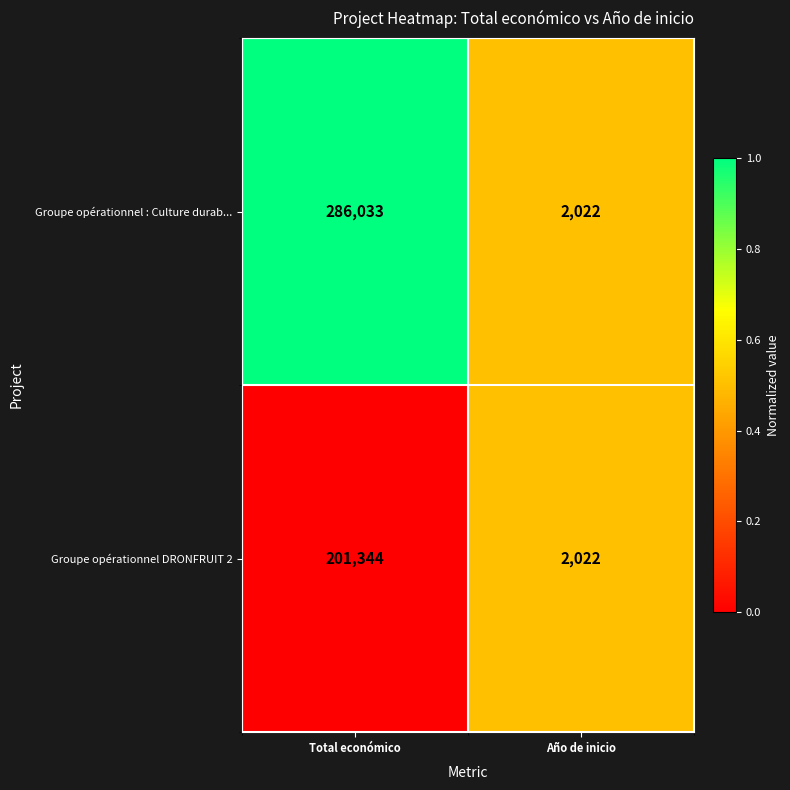

What is the average value of the Groupe opérationnel DRONFRUIT 2 series?

101683